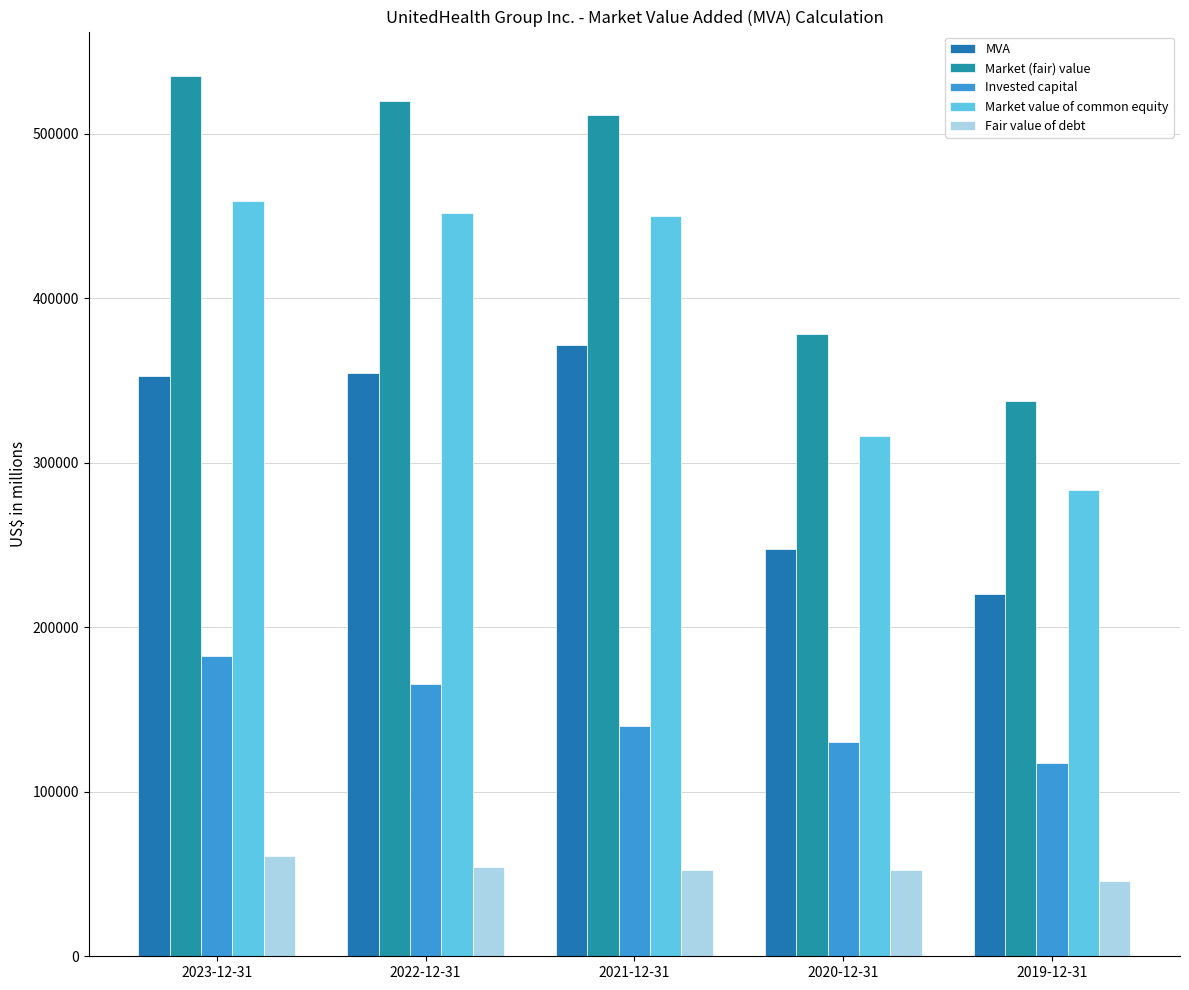

At which label is Market value of common equity closest to 371398?

2020-12-31